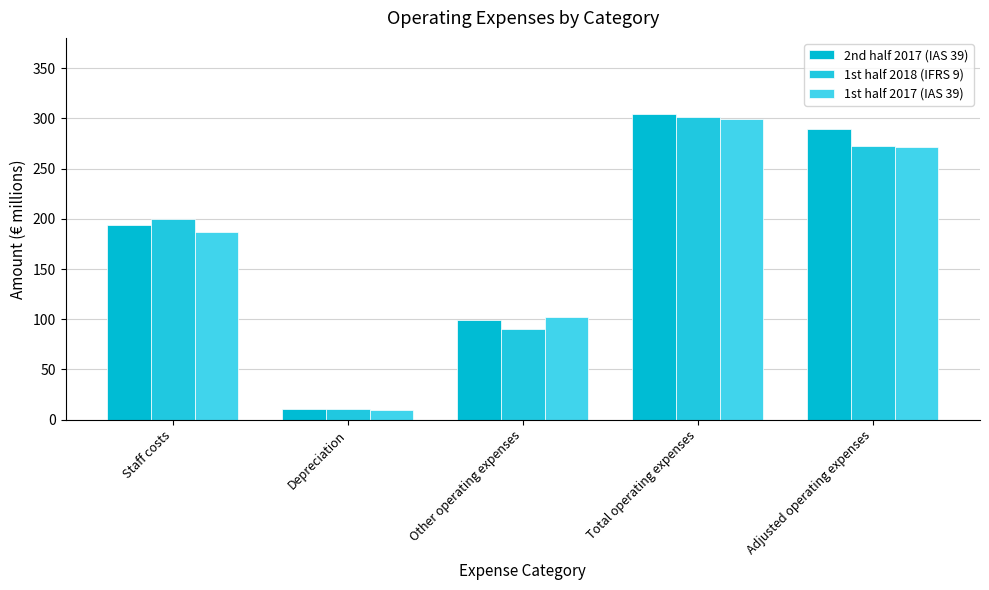

Are the bars horizontal?

No